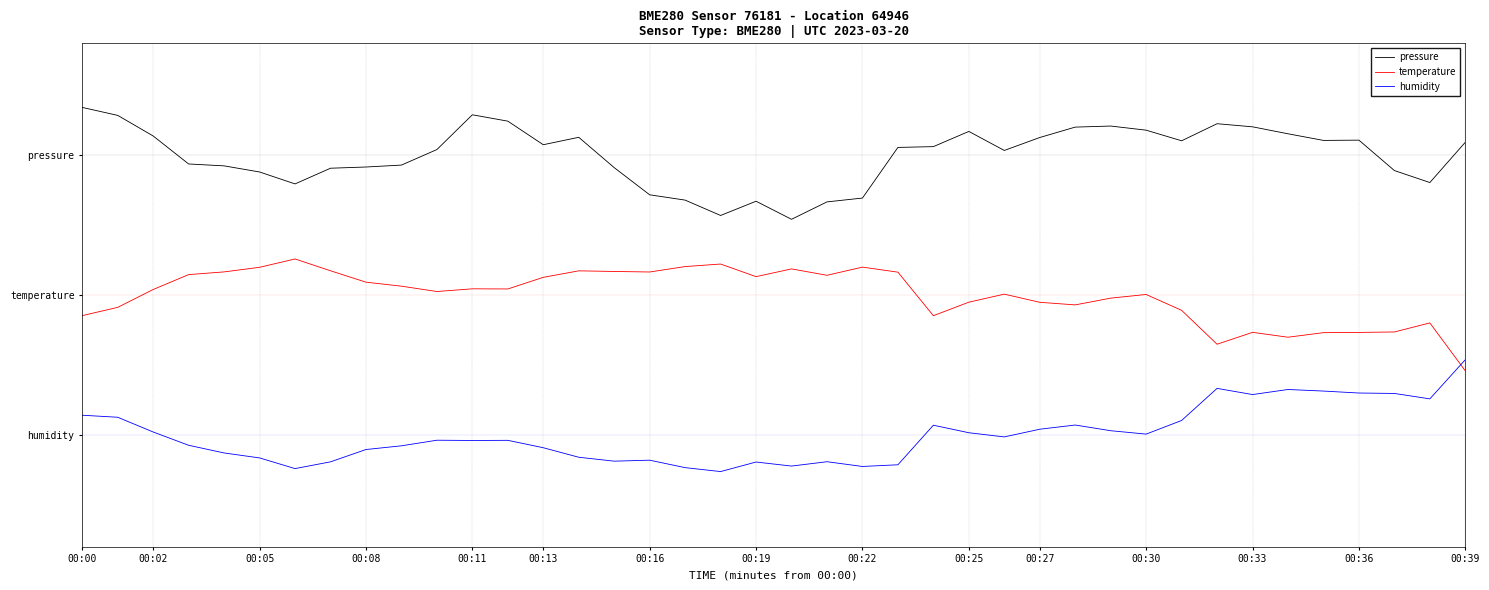

At which label does temperature first exceed 2?

00:00